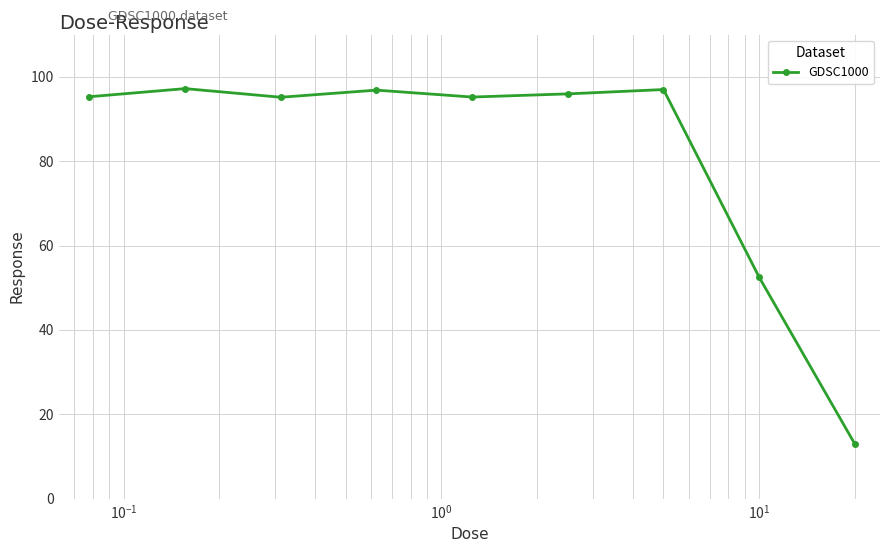

How many categories are shown in the chart?

9